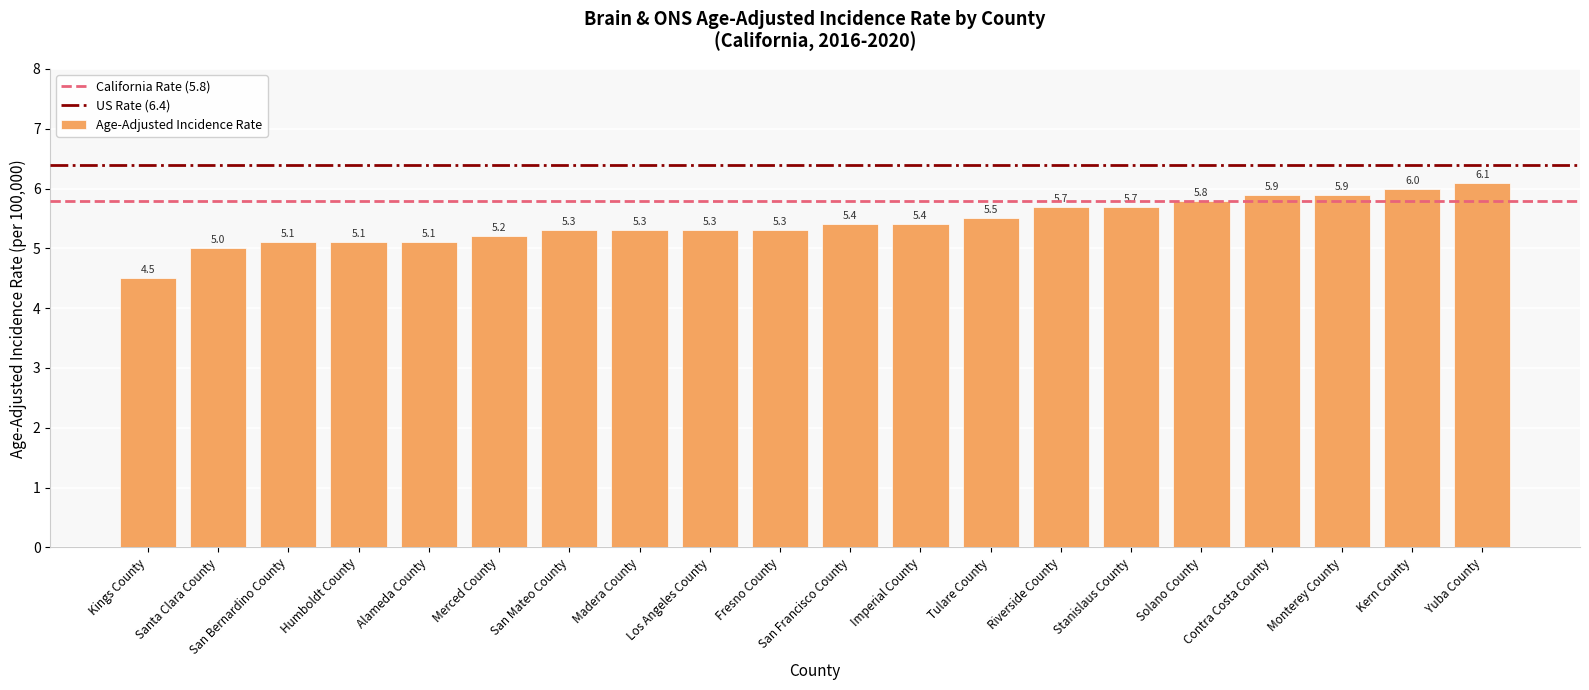

Count the number of data series in this chart.

1